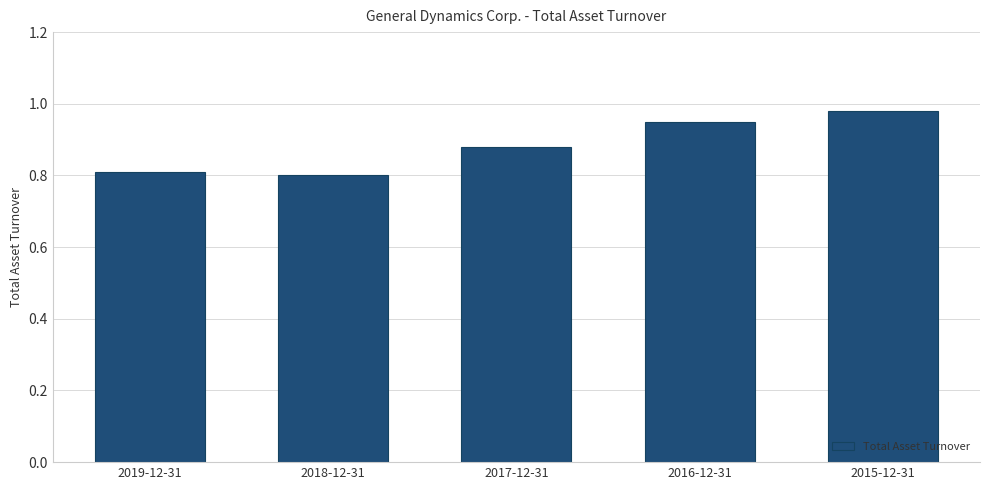

What is the difference between the maximum and minimum values?

0.2